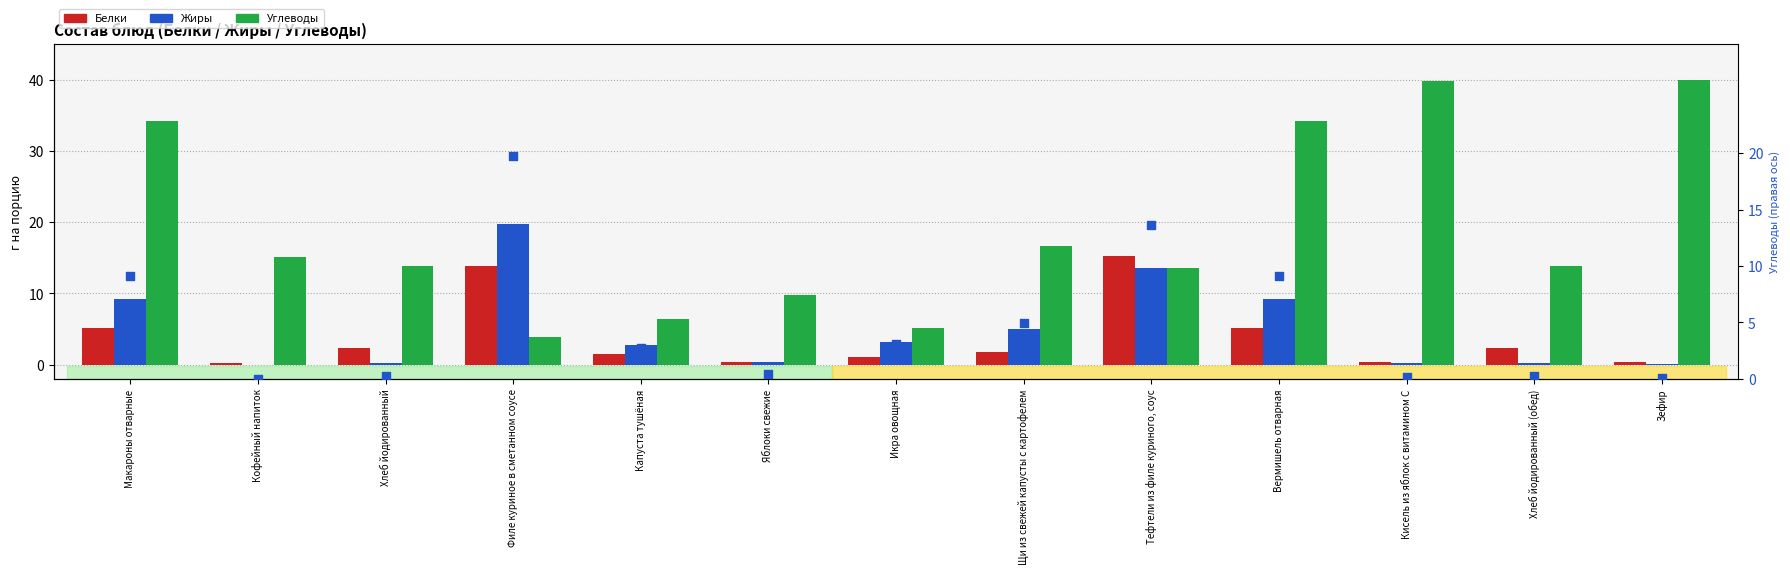

Which series contains the highest Y value?

Углеводы